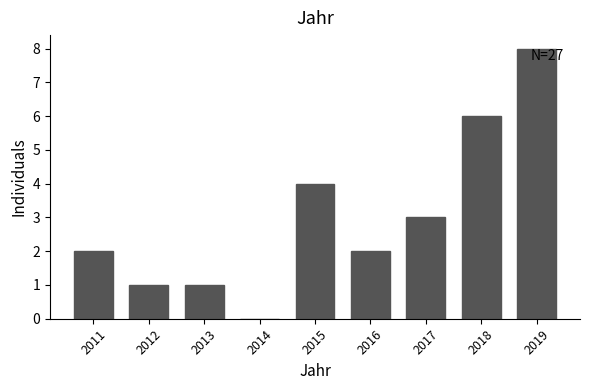

Reading right to left, what are all the values shown in this chart?

2019=8	2018=6	2017=3	2016=2	2015=4	2014=0	2013=1	2012=1	2011=2